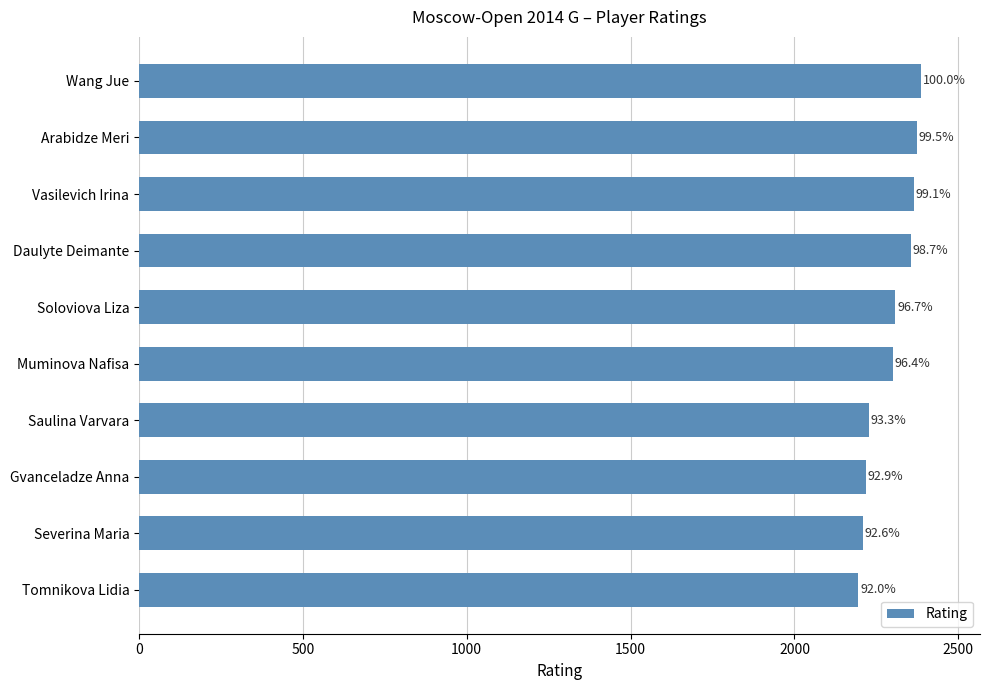

Does the chart contain any negative values?

No